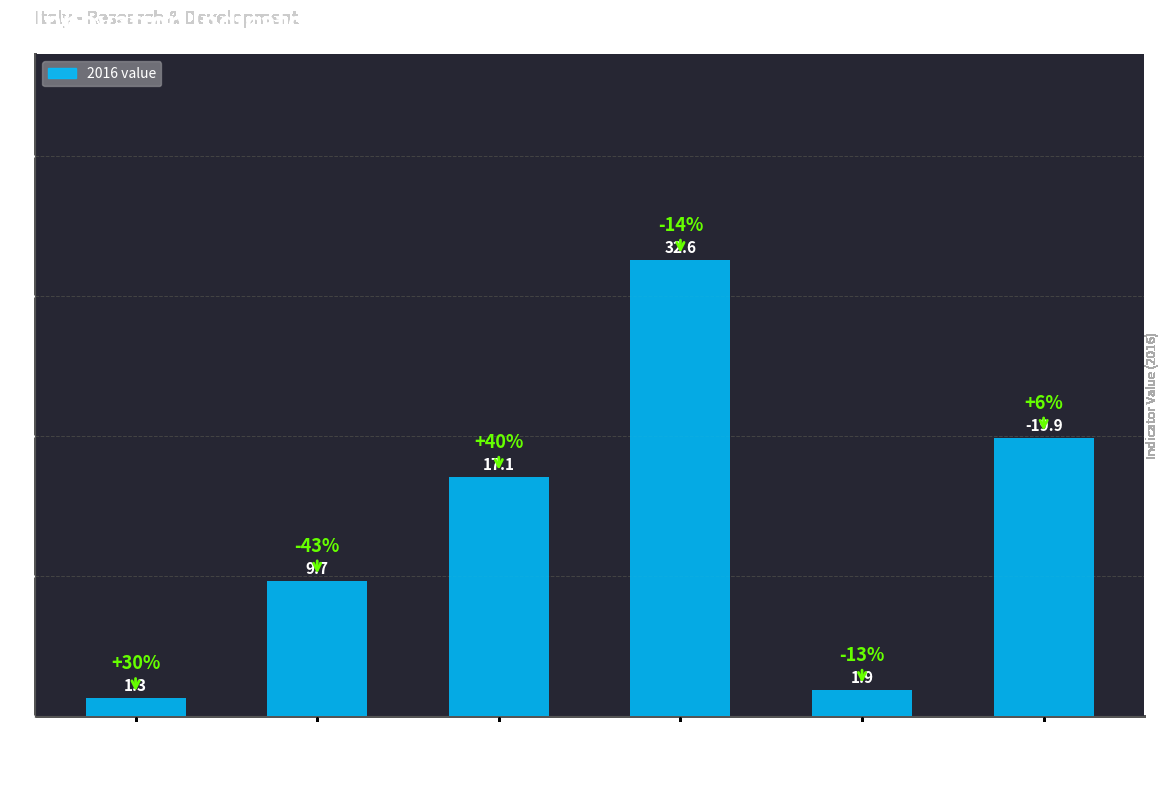

The chart shows a value of 9.7 at Patent propensity. True or false?

True